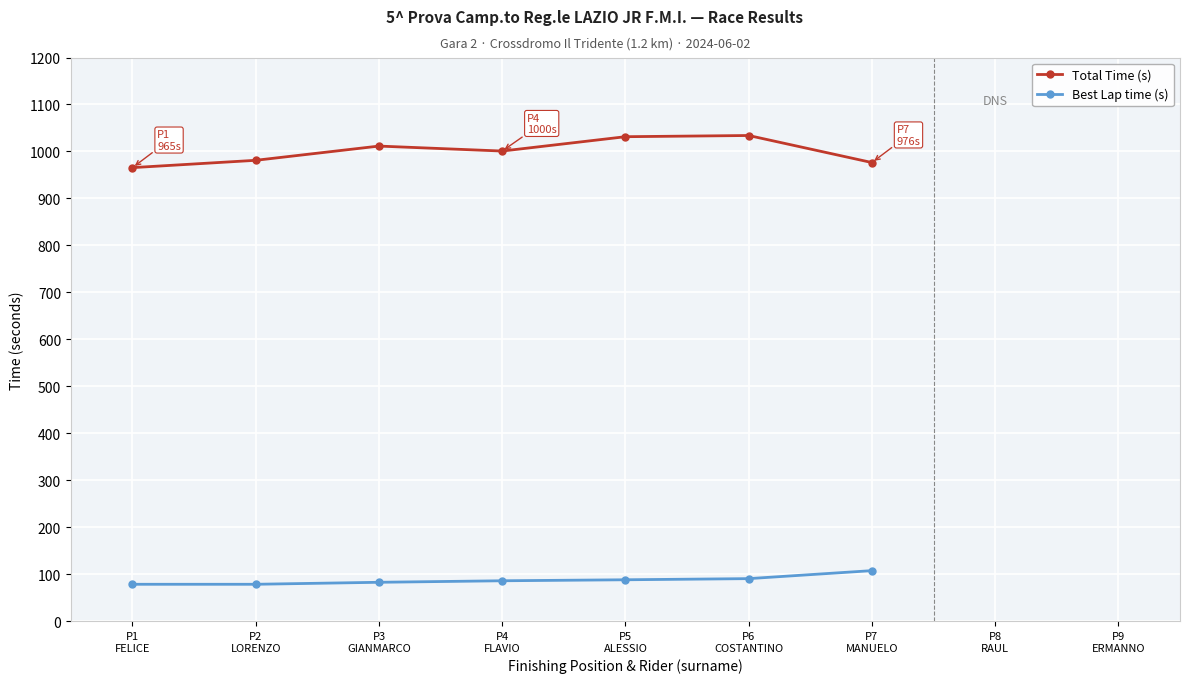

Is it true that Total Time (s) equals 965.6 at P1
FELICE?

True